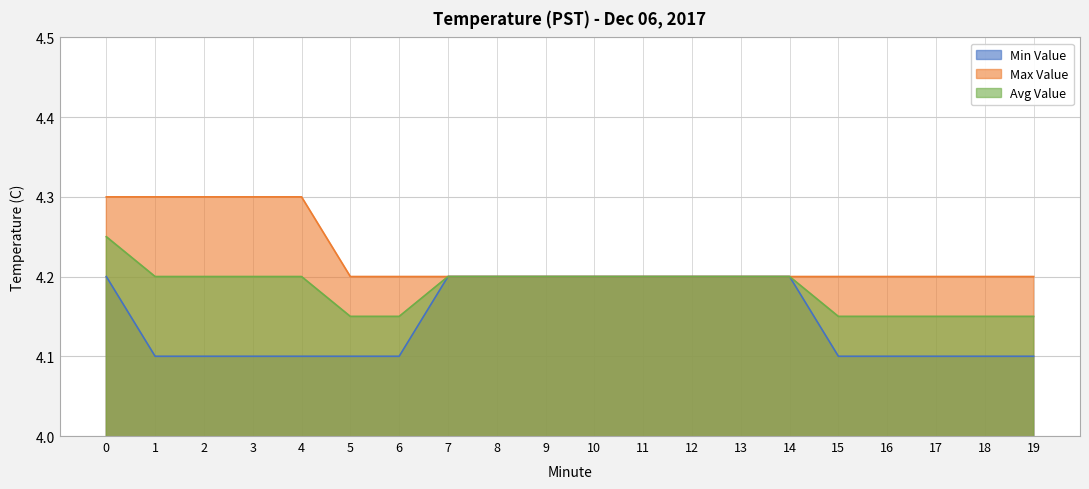

At how many categories does at least one series exceed 4?

20